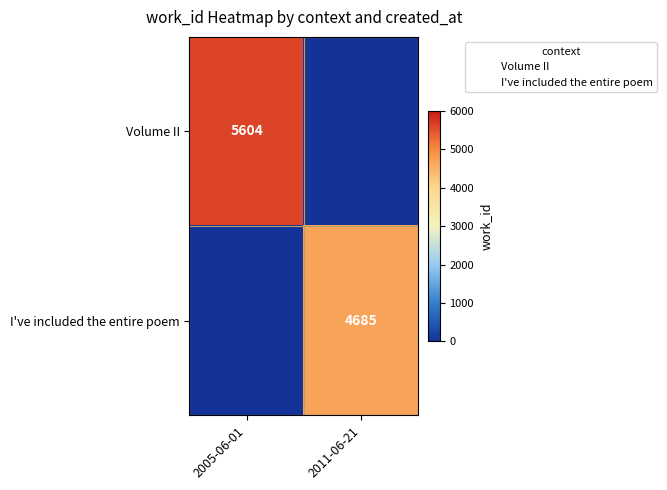

What is the average value of the I've included the entire poem series?

2342